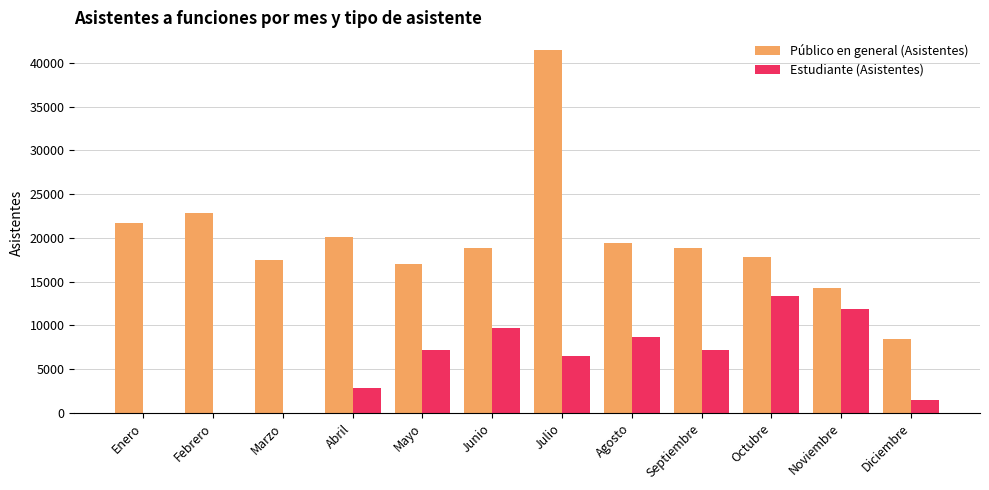

Are the bars grouped side by side (vs. stacked)?

Yes